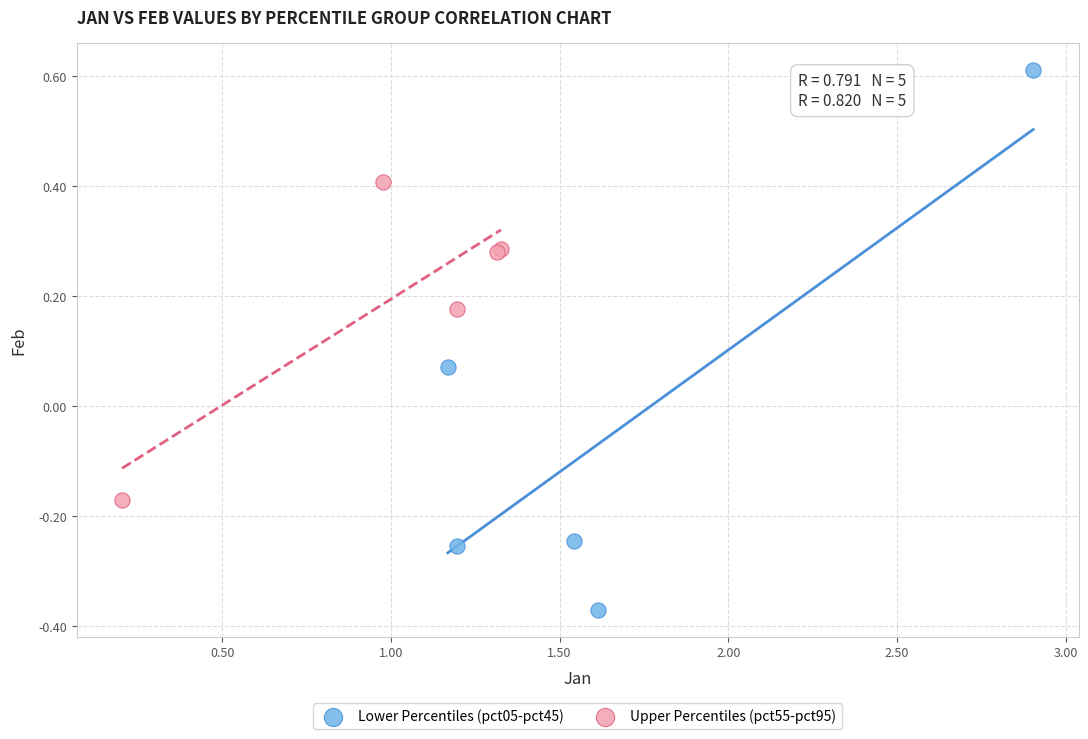

Which series reaches the maximum Y coordinate?

Lower Percentiles (pct05-pct45)